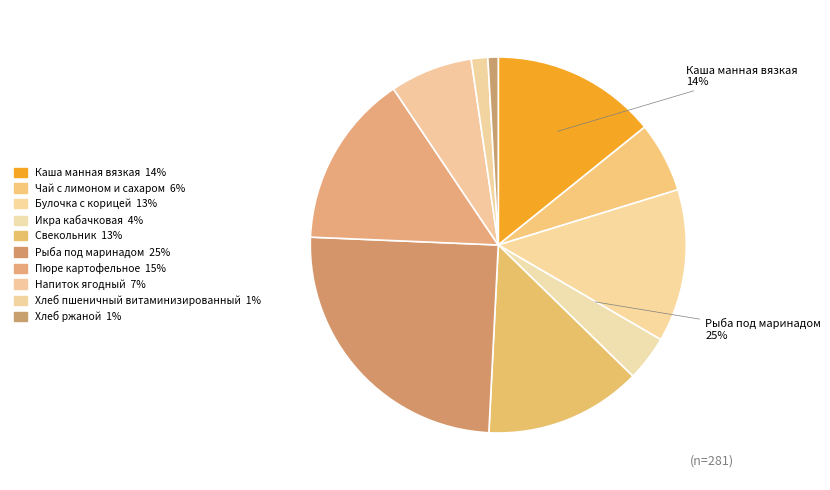

What is the total percentage of Напиток ягодный and Пюре картофельное?

22.0%